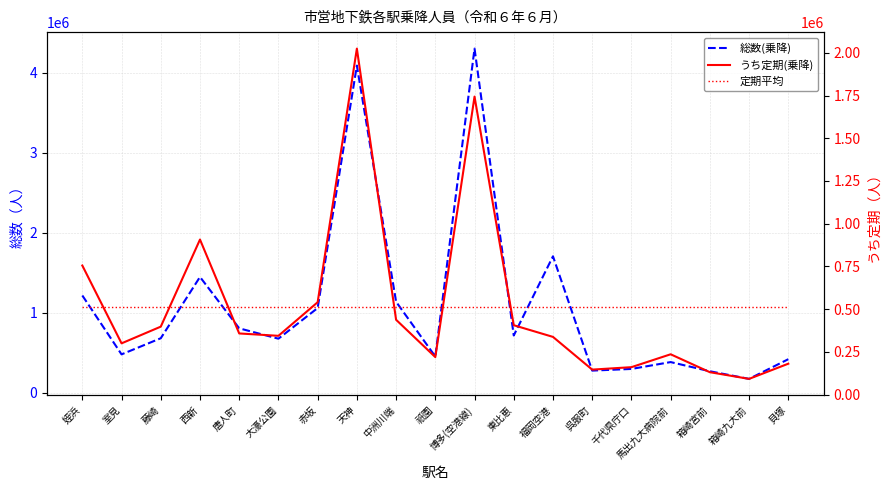

What are all the series names shown in the legend?

総数(乗降), うち定期(乗降), 定期平均